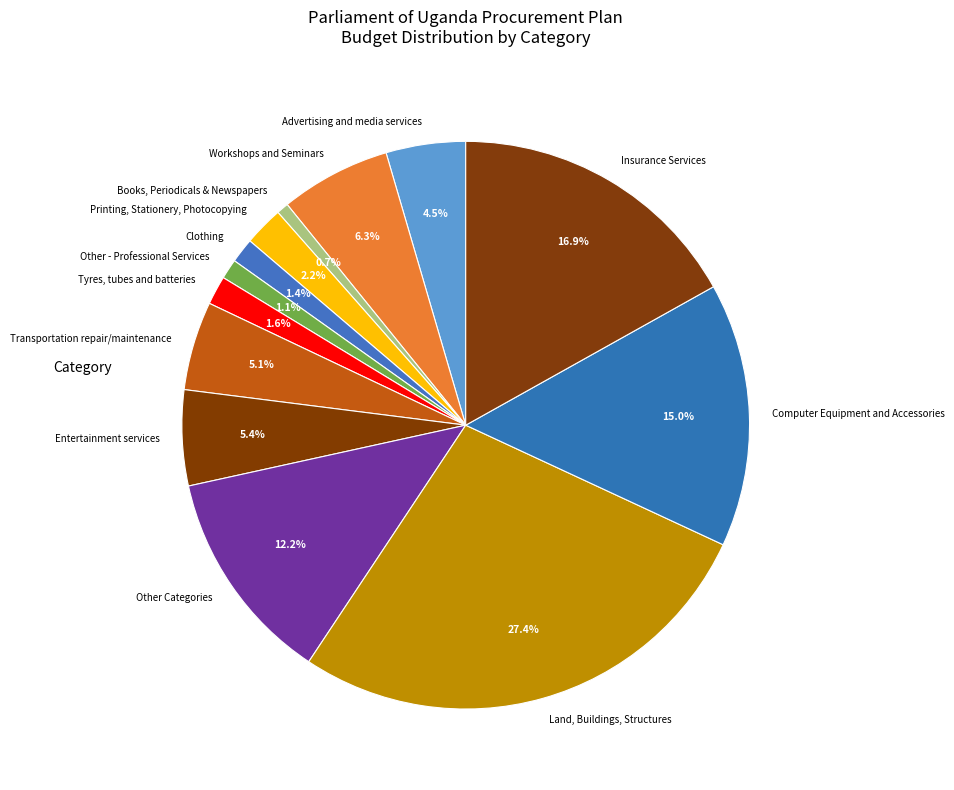

Rank the categories by value from lowest to highest.

Books, Periodicals & Newspapers, Other - Professional Services, Clothing, Tyres, tubes and batteries, Printing, Stationery, Photocopying, Advertising and media services, Transportation repair/maintenance, Entertainment services, Workshops and Seminars, Other Categories, Computer Equipment and Accessories, Insurance Services, Land, Buildings, Structures